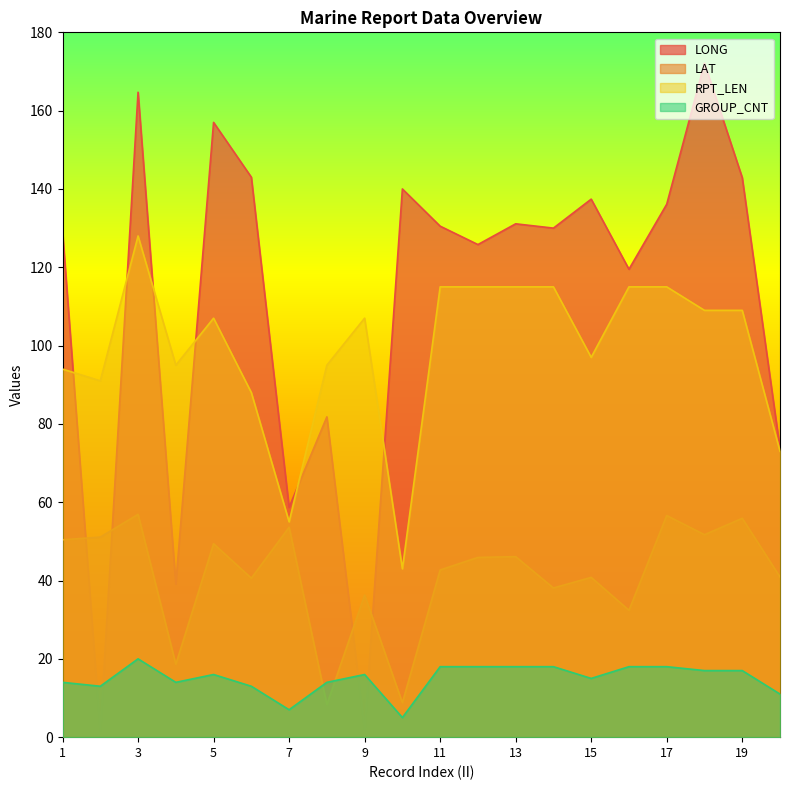

How many interior local peaks does the LAT series have?

8